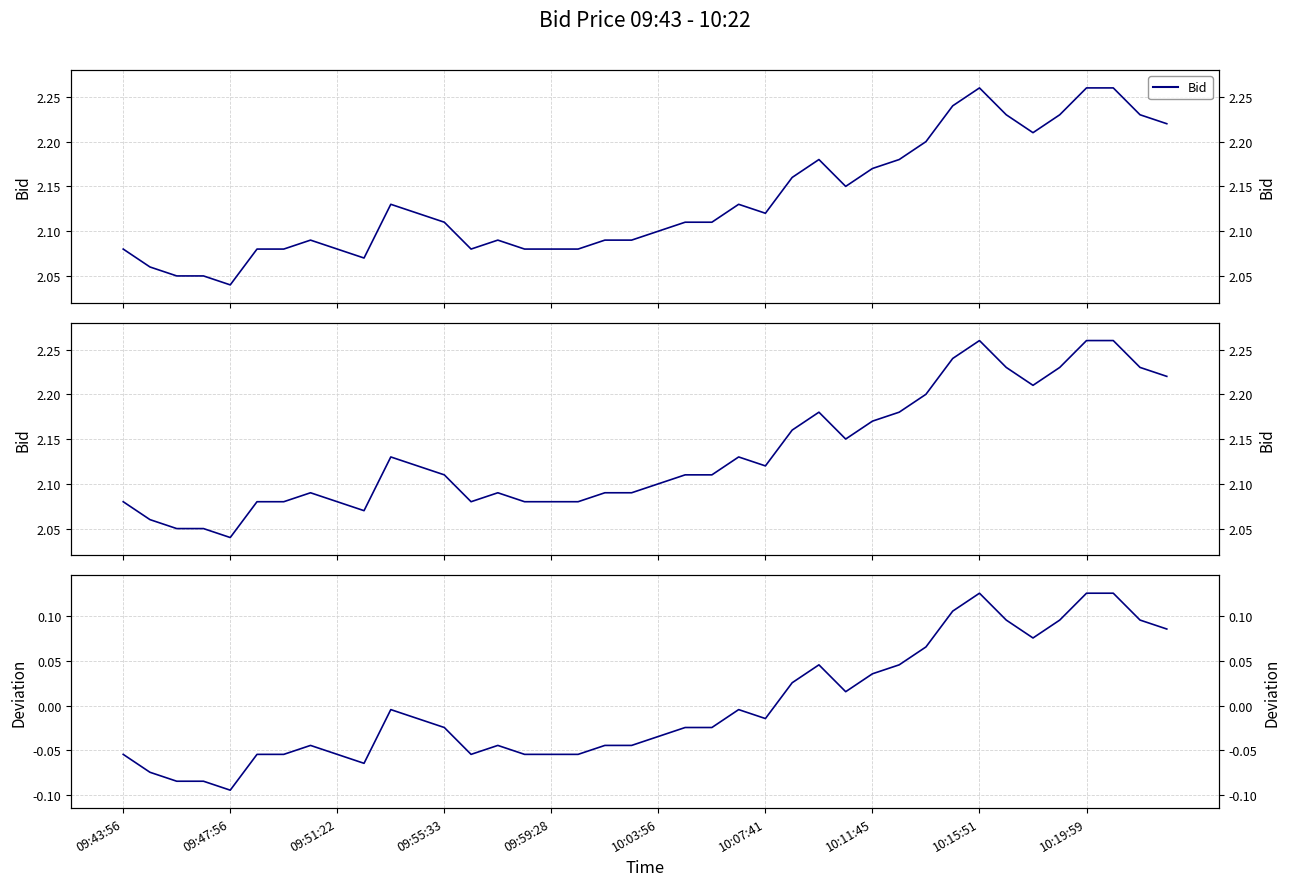

At which label does the data first exceed 0?

25